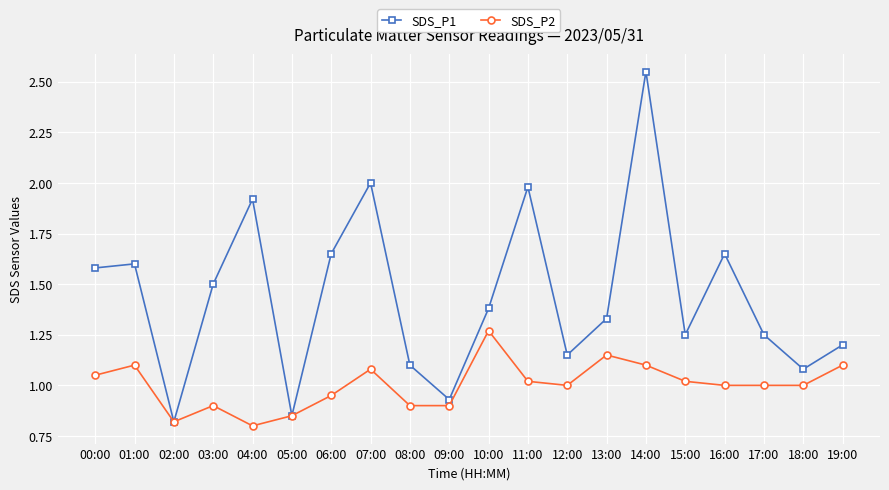

Which series has the largest range (max minus min)?

SDS_P1